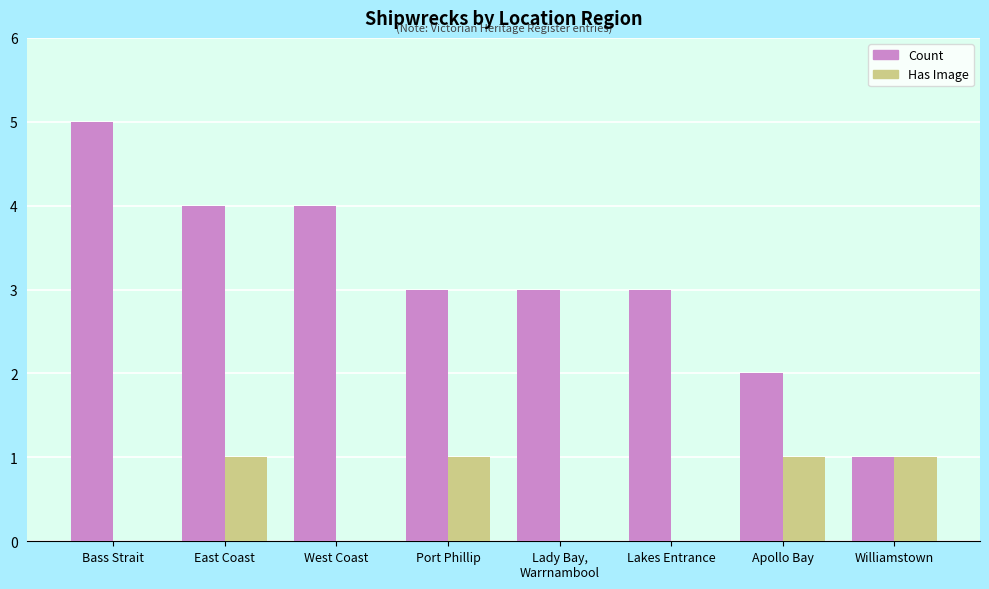

What is the average value of the Count series?

3